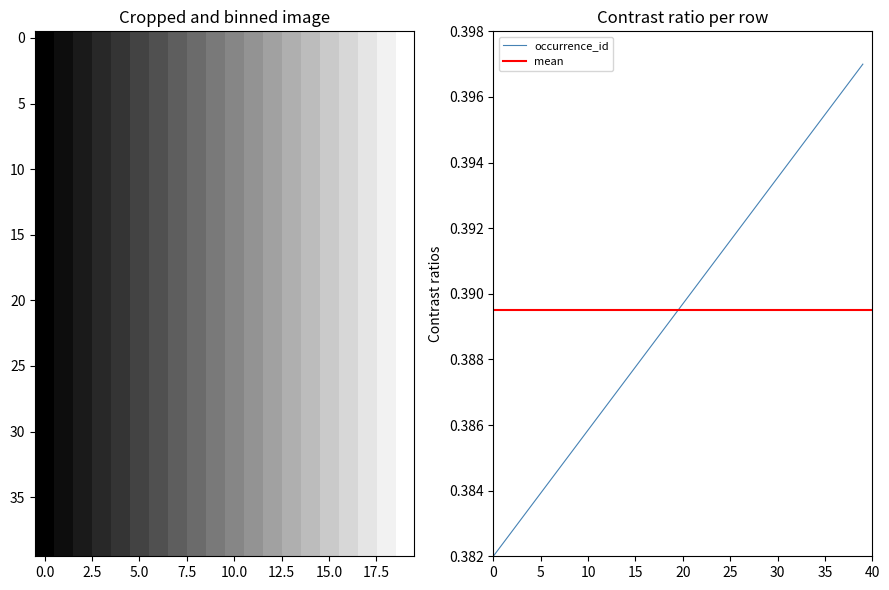

True or false: the data shows 0.2 at 15.0.

False